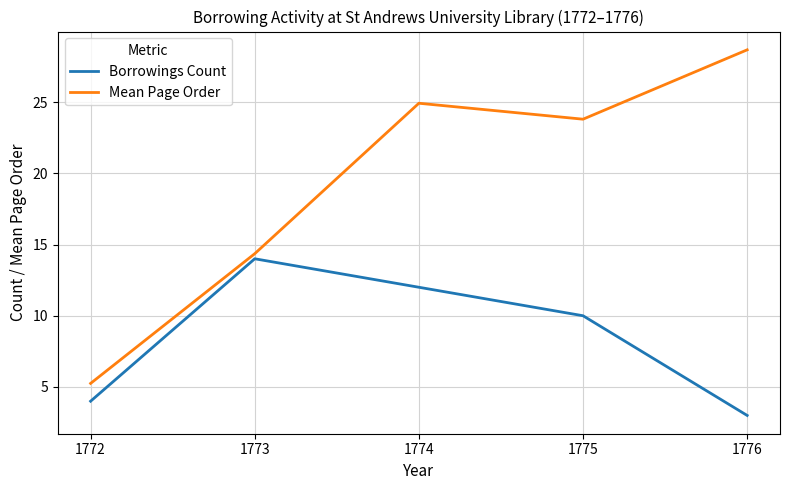

What is the difference between the highest and lowest values at 1774?

12.9